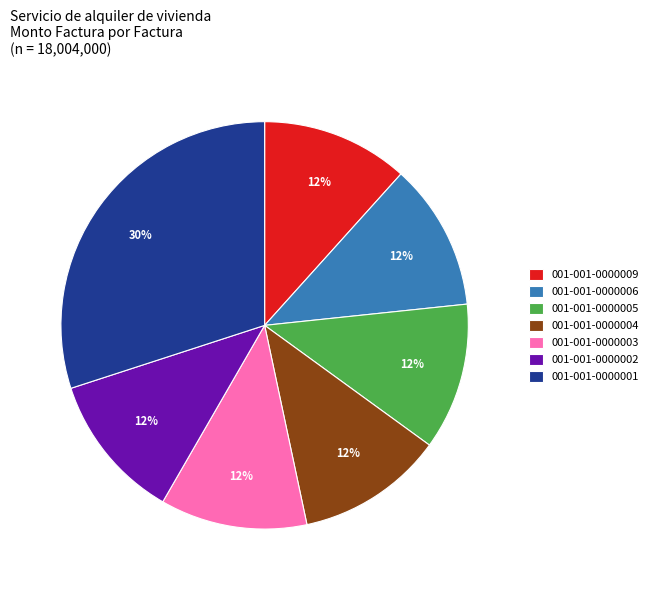

Count the number of slices in the pie.

7